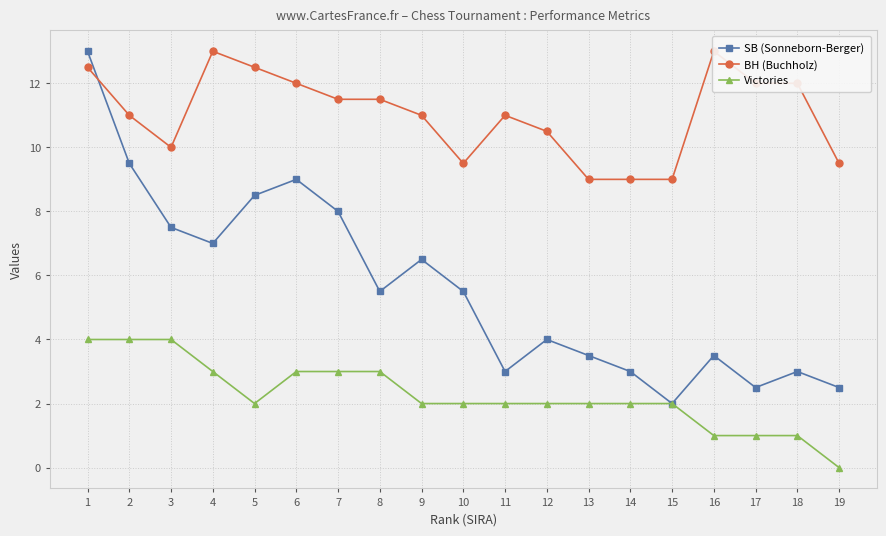

How many lines are shown in the chart?

3